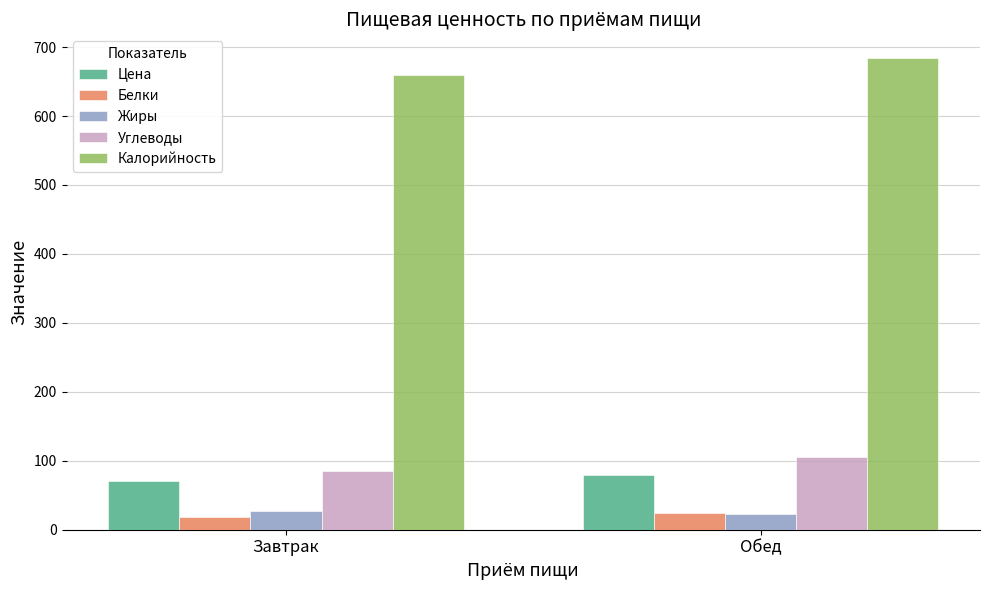

The value of Углеводы at Завтрак is 146.4. True or false?

False